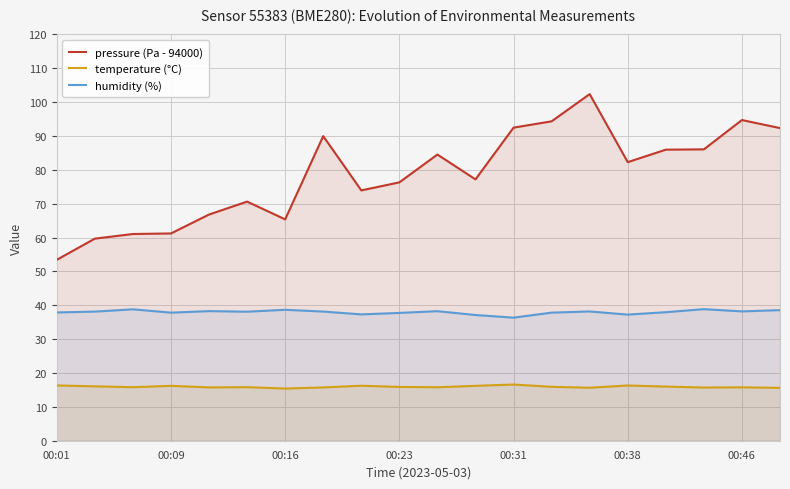

Which series has the widest spread of values?

pressure (Pa - 94000)